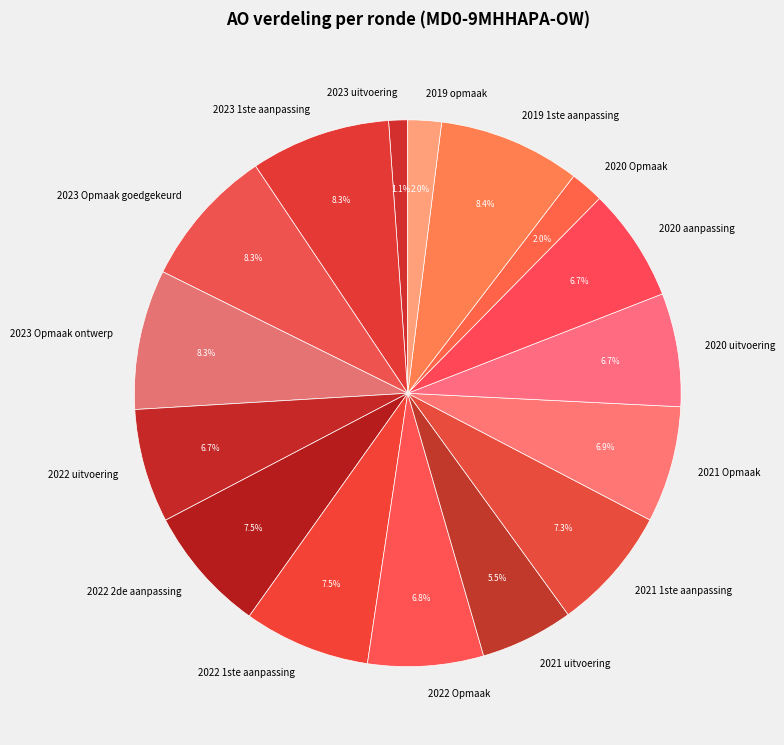

True or false: 2021 Opmaak accounts for 1% of the total.

False